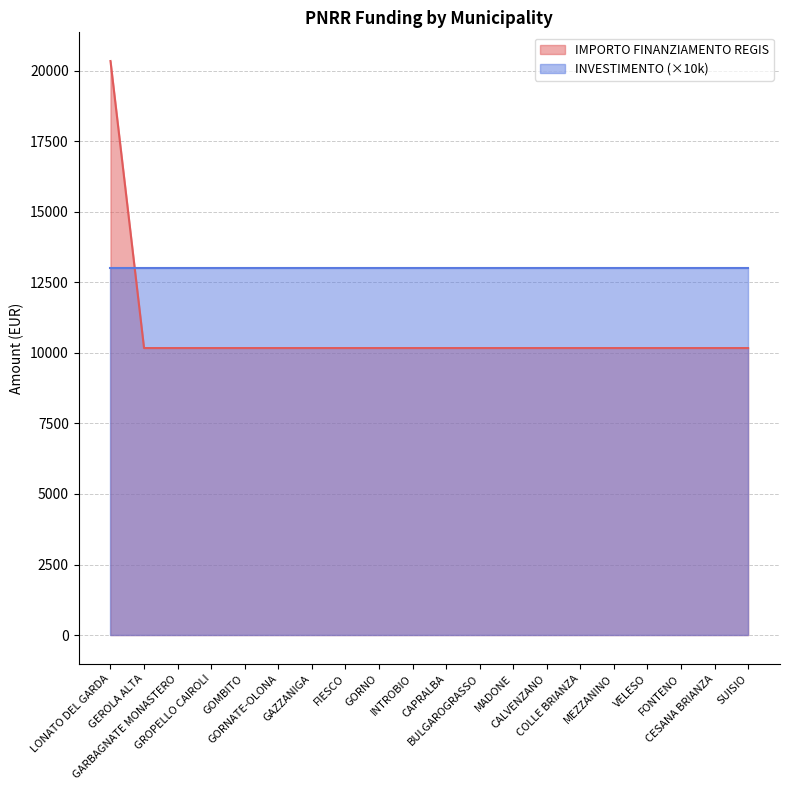

Which series has the largest total across all categories?

INVESTIMENTO (×10k)